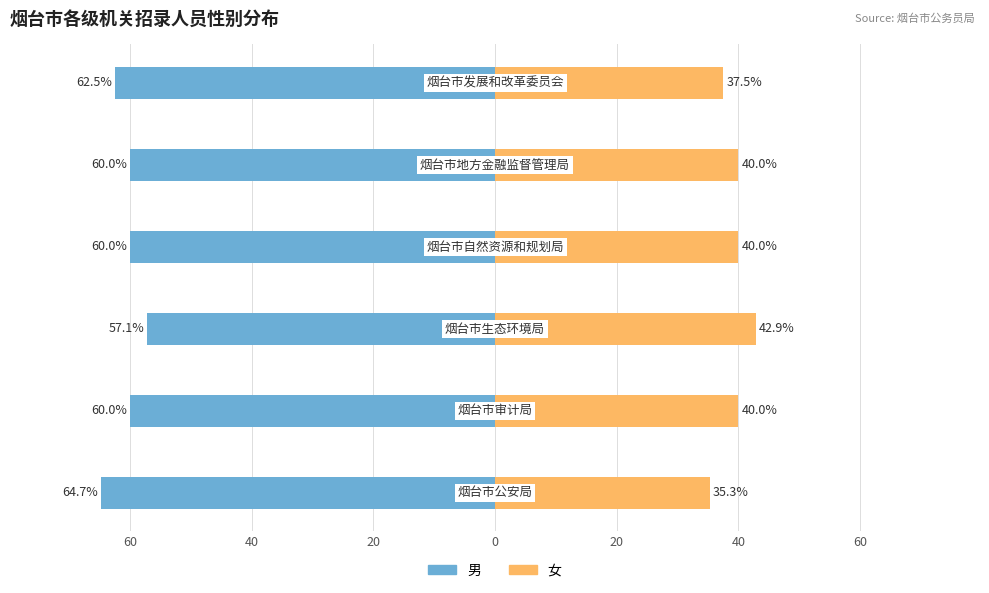

Which series changed the most between 60 and 40?

男